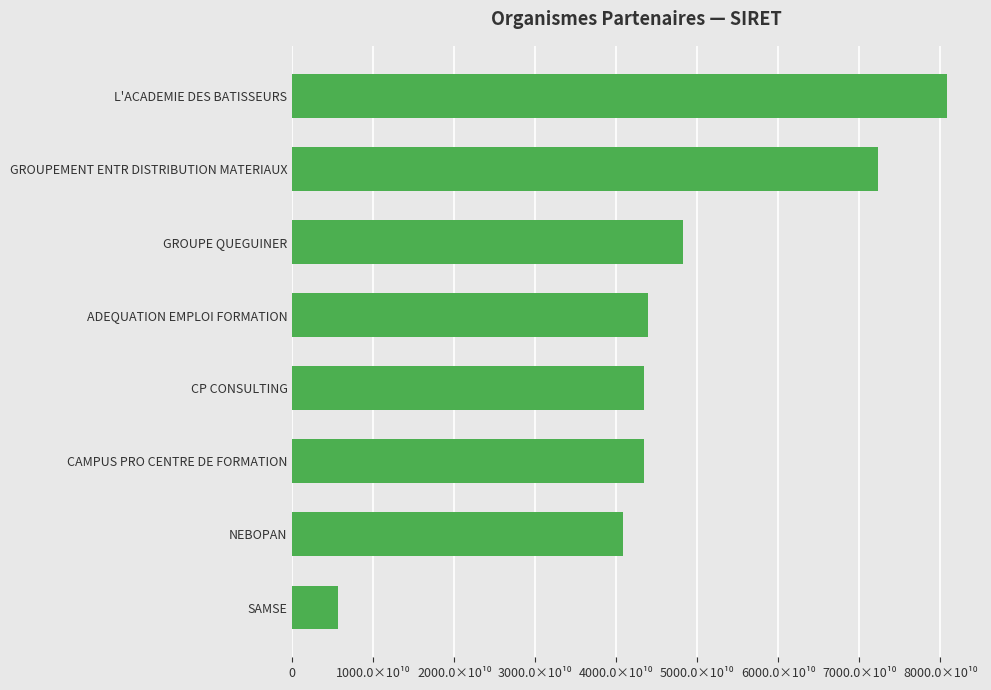

How many series are shown in this chart?

1